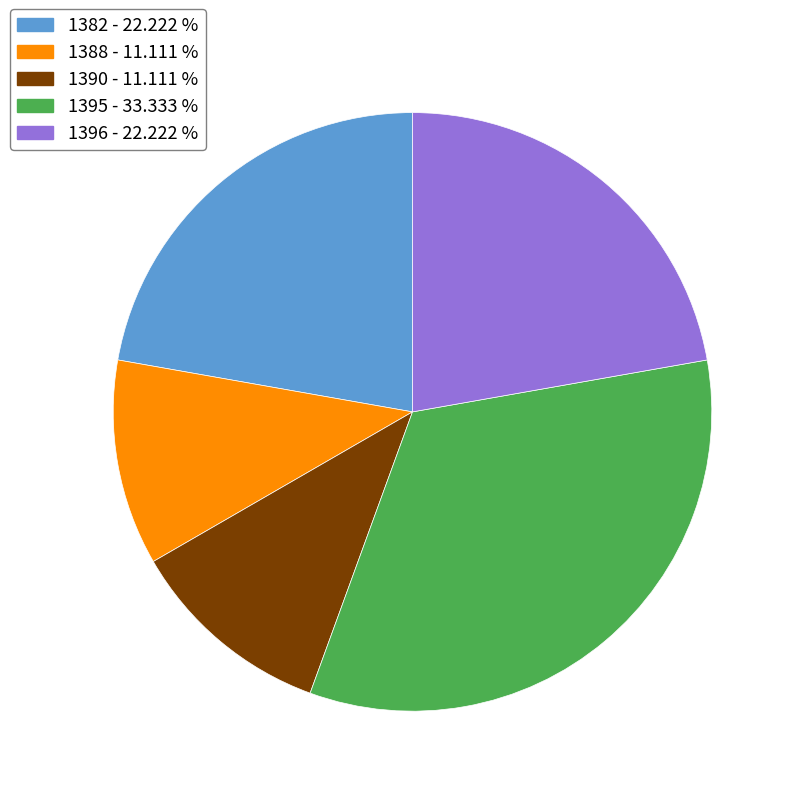

Is it true that 1388 is 23% of the pie?

False